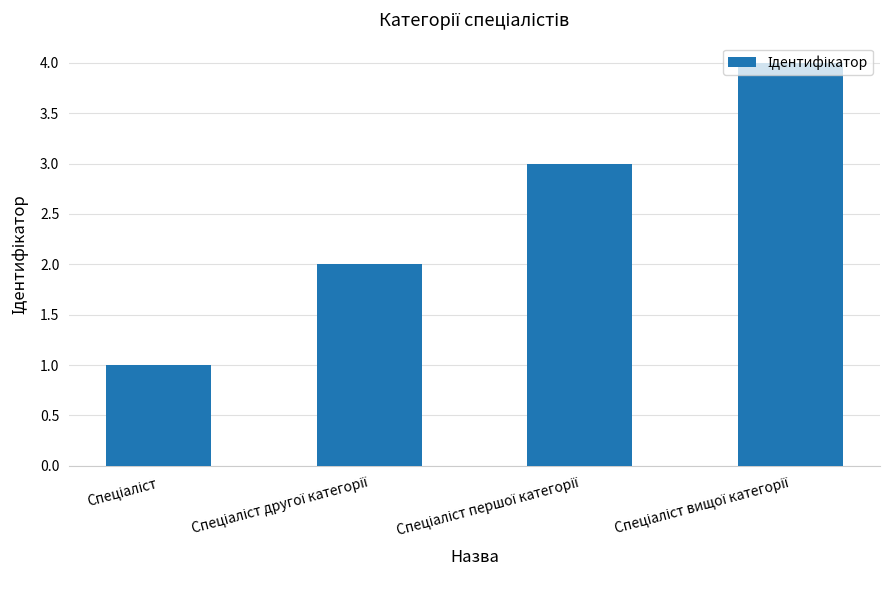

What is the greatest value displayed?

4